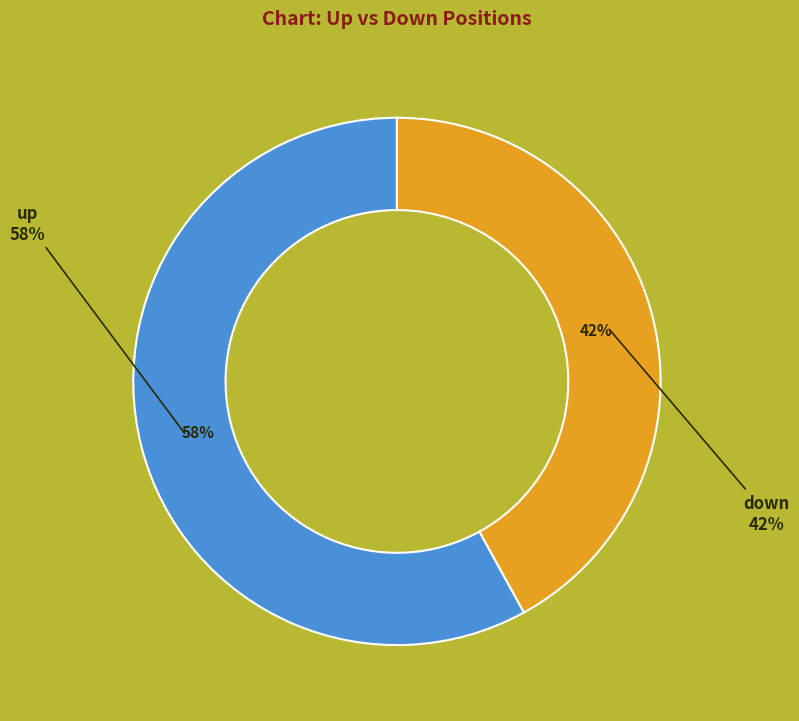

To the nearest percent, what portion does down represent?

42%